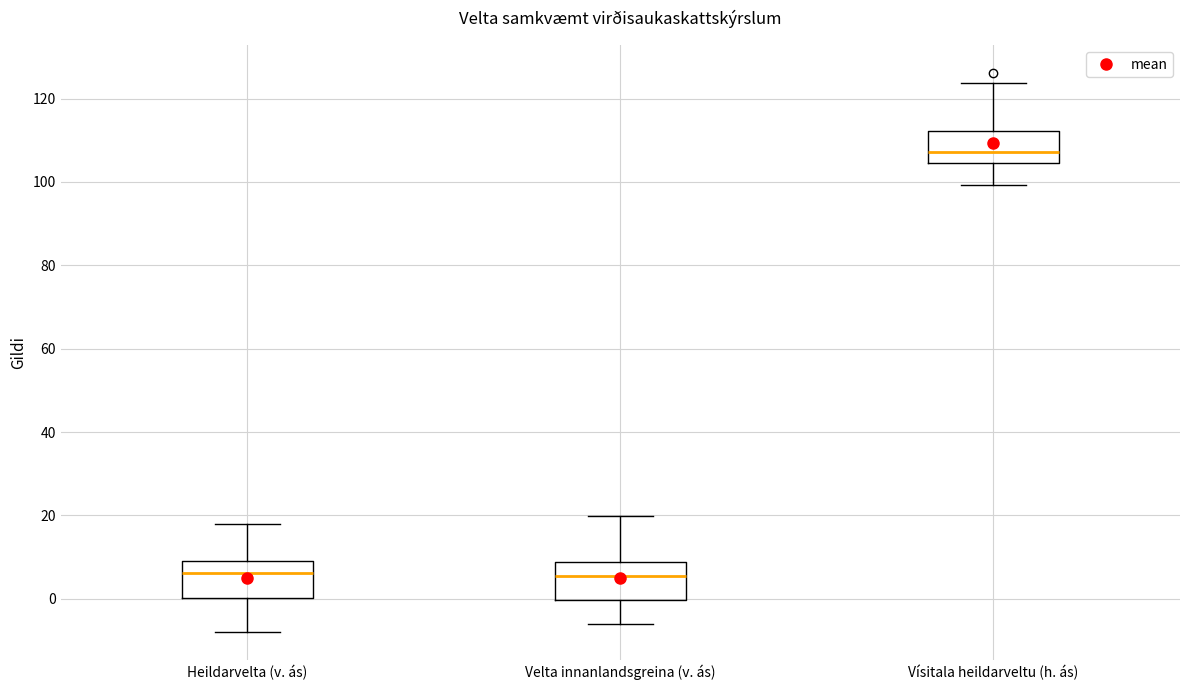

Reading left to right, read every box against the y-axis: the position of its median line, the range the box covers, and the ends of its whiskers. The values are not printed on the chart, so give them approximately, as read against the axis.

Heildarvelta (v. ás): median 6, box 0 to 8, whiskers -8 to 18
Velta innanlandsgreina (v. ás): median 6, box 0 to 8, whiskers -6 to 20
Vísitala heildarveltu (h. ás): median 108, box 104 to 112, whiskers 100 to 124